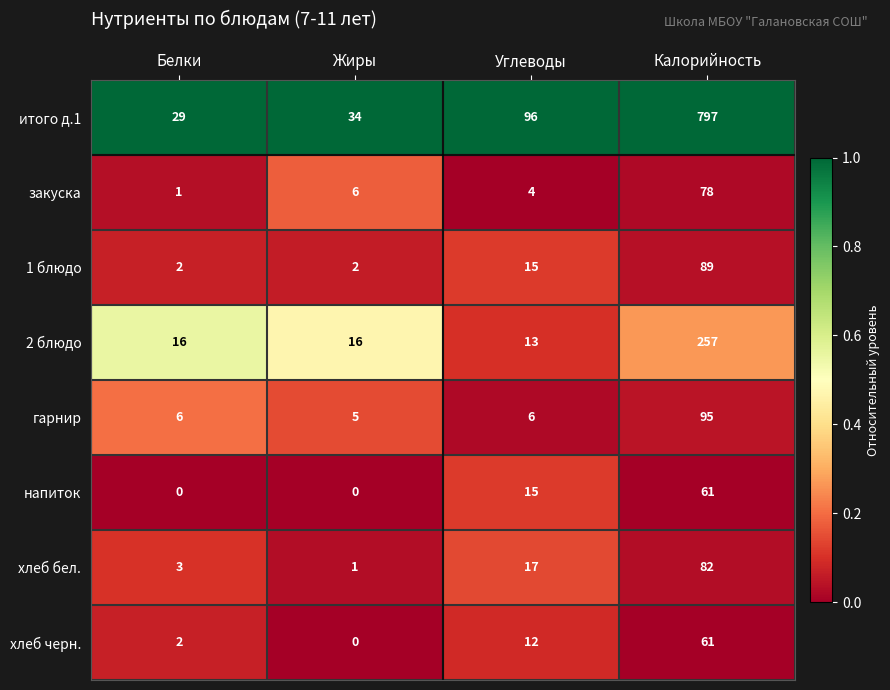

List the labels in order of итого д.1 value, smallest first.

Белки, Жиры, Углеводы, Калорийность